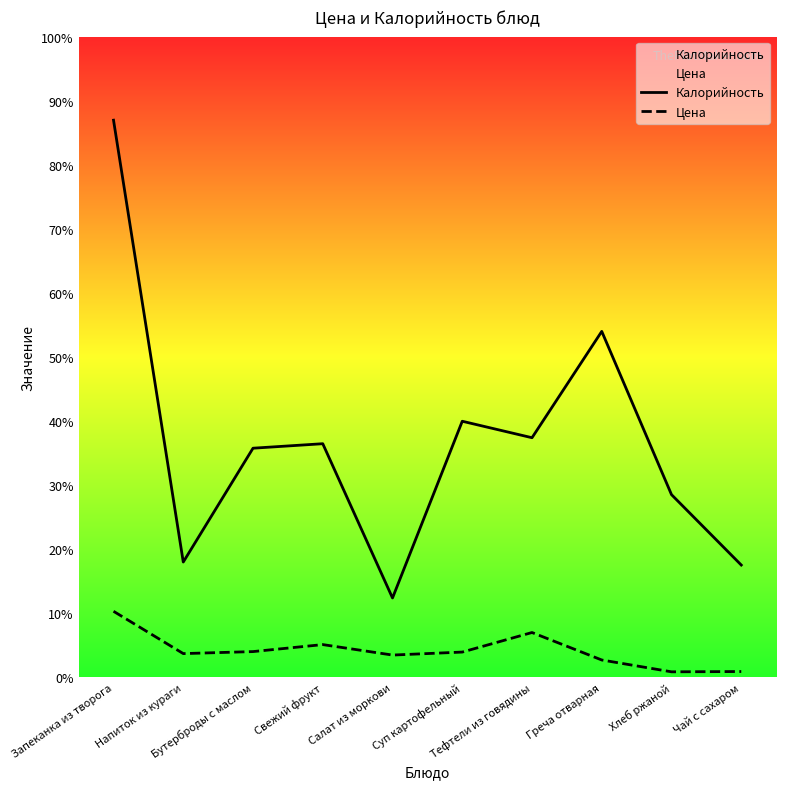

How many distinct data groups are displayed?

2